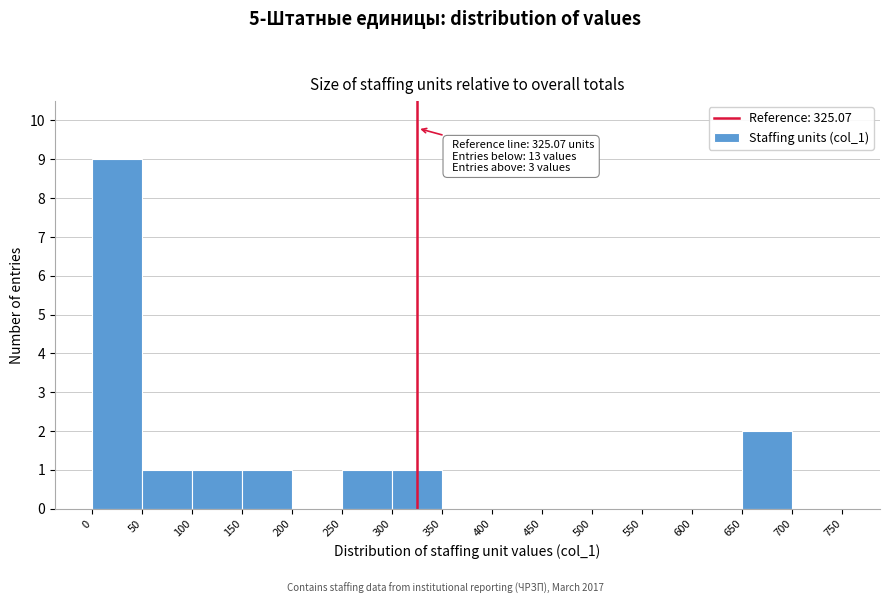

Which range on the x-axis has the tallest bar?

0 to 50